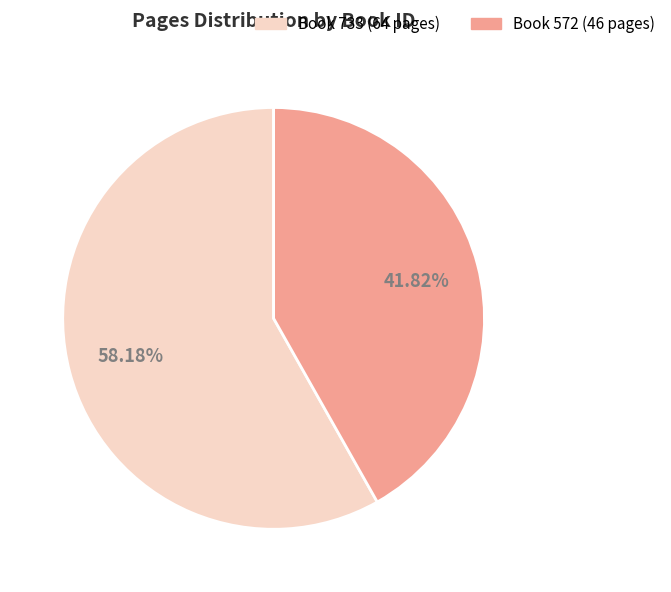

Is there a majority slice in this chart?

Yes